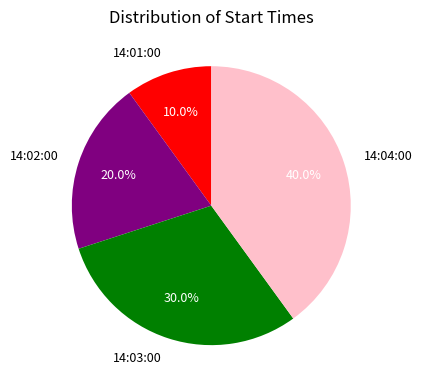

To the nearest percent, what is the difference between the 14:03:00 and 14:04:00 slice percentages?

10%